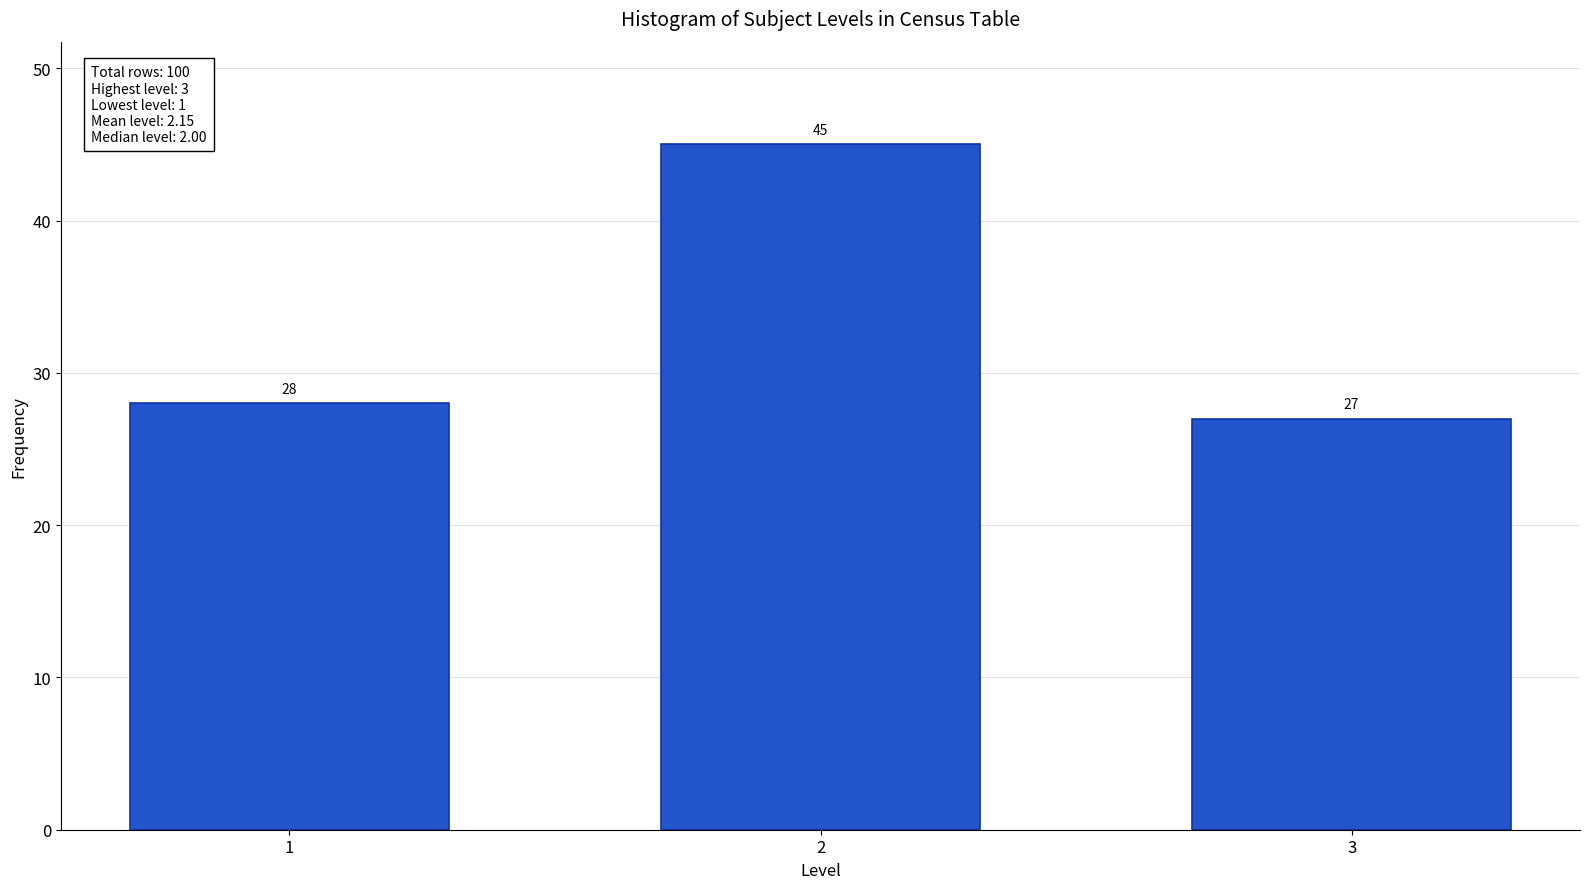

Reading left to right, transcribe all the data shown in this chart.

28	45	27